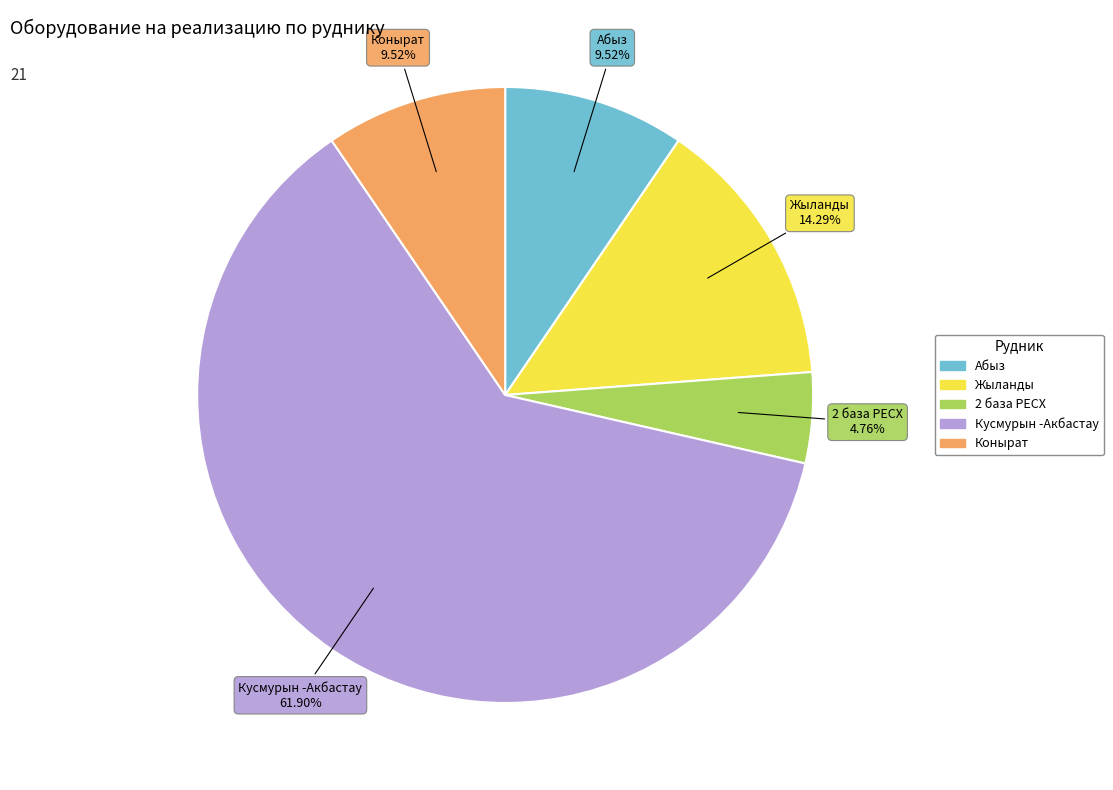

Is it true that Абыз is 1% of the pie?

False